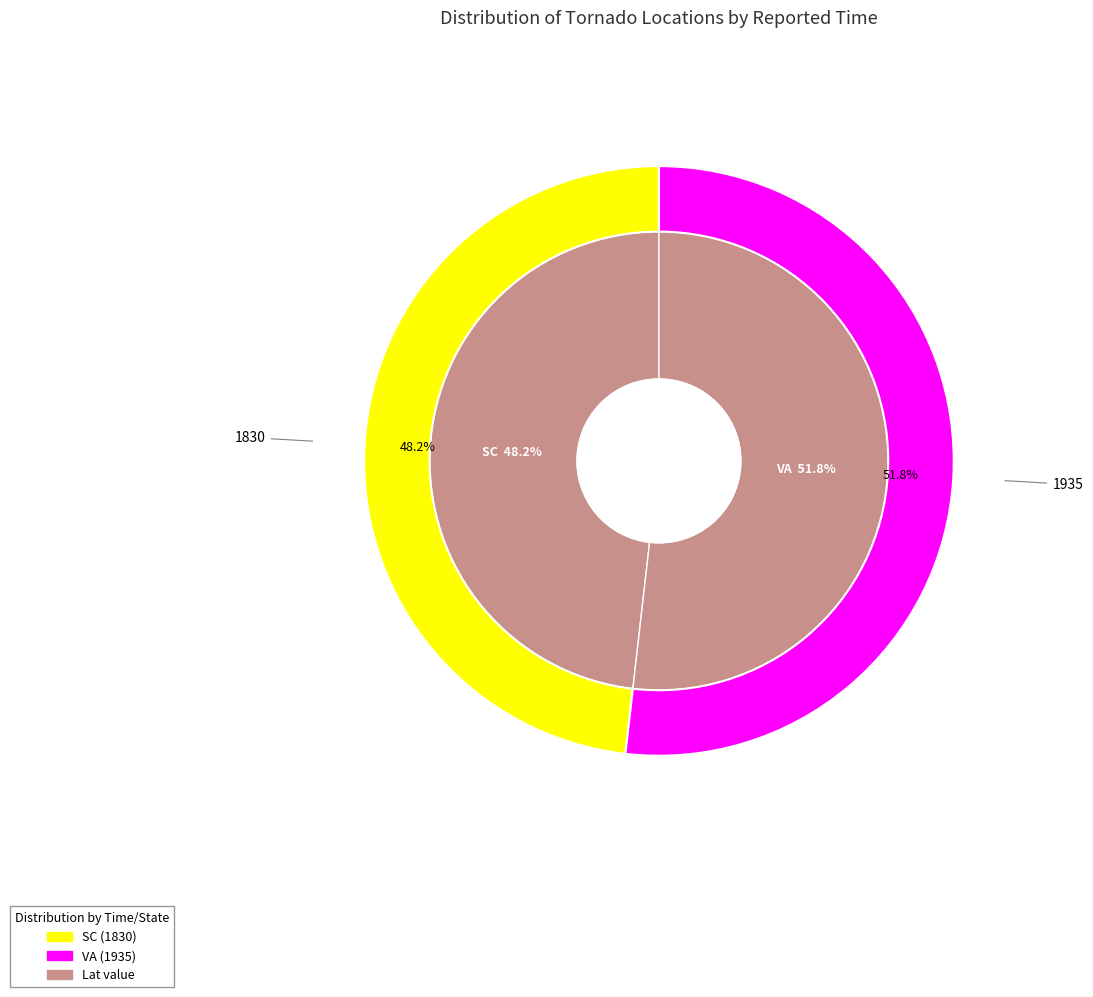

How many segments does this pie chart have?

2